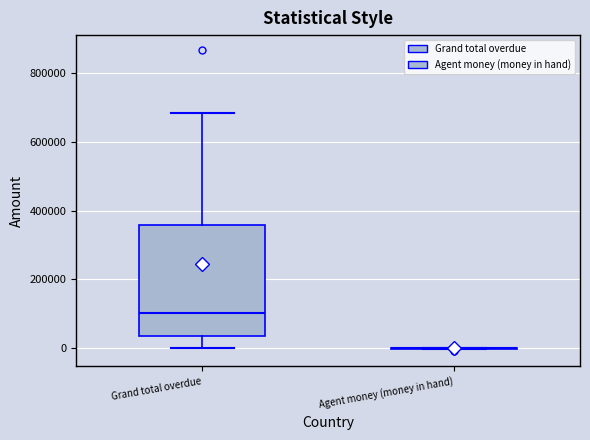

Where is the lower edge of the box for Grand total overdue on the y-axis? The values are not printed on the chart, so give them approximately, as read against the axis.

40000